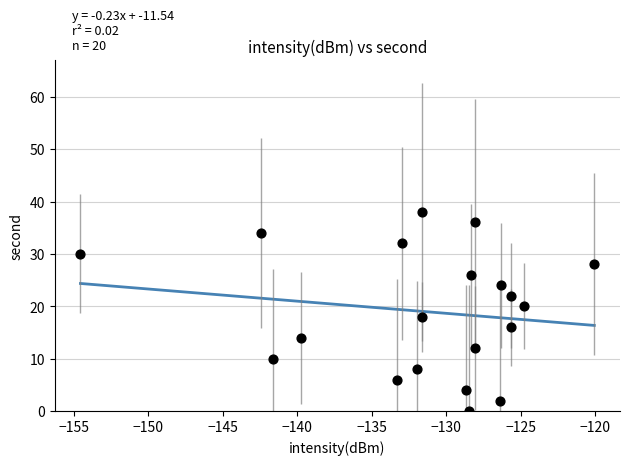

What is the range of Y values (max minus min)?

38